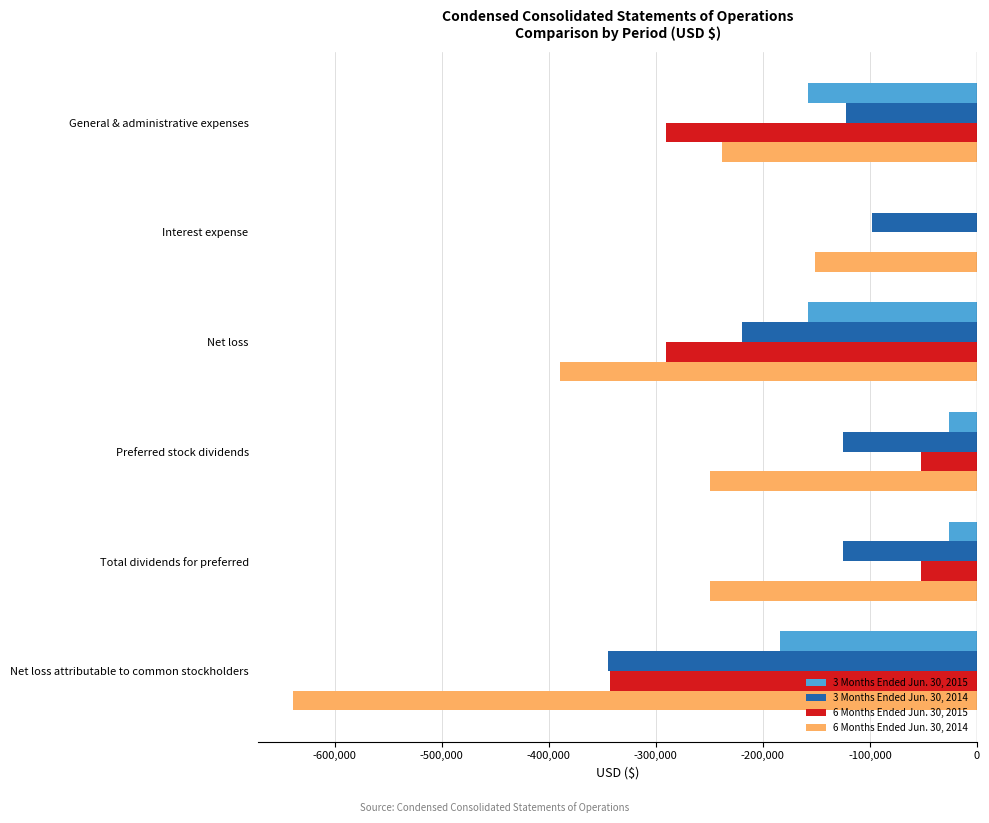

What are all the series names shown in the legend?

3 Months Ended Jun. 30, 2015, 3 Months Ended Jun. 30, 2014, 6 Months Ended Jun. 30, 2015, 6 Months Ended Jun. 30, 2014